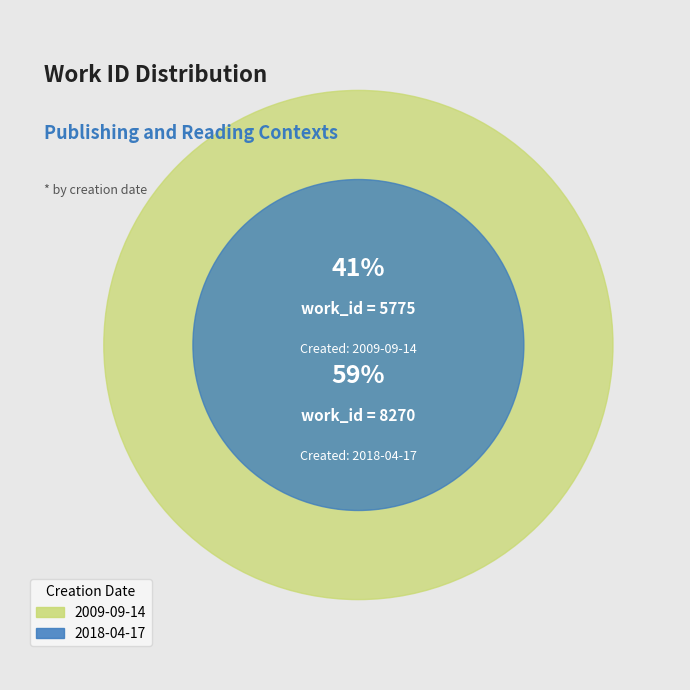

Is there a majority slice in this chart?

Yes